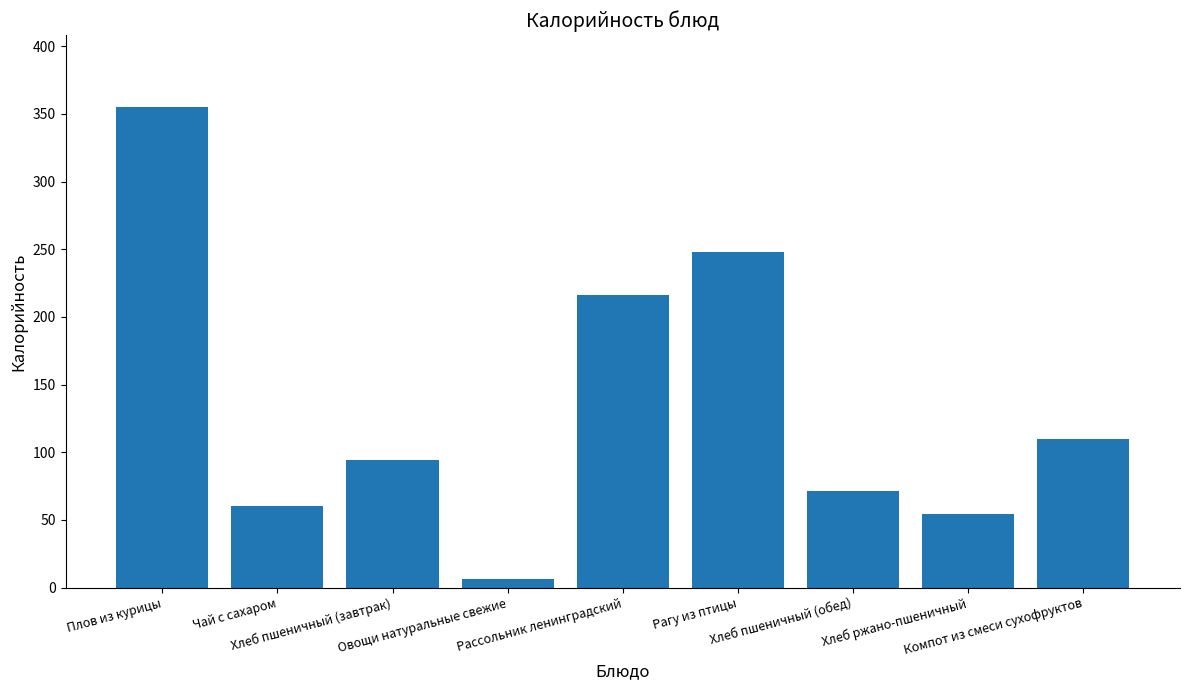

Reading left to right, transcribe all the data shown in this chart.

355	60	94	6	216	248	71	54	110